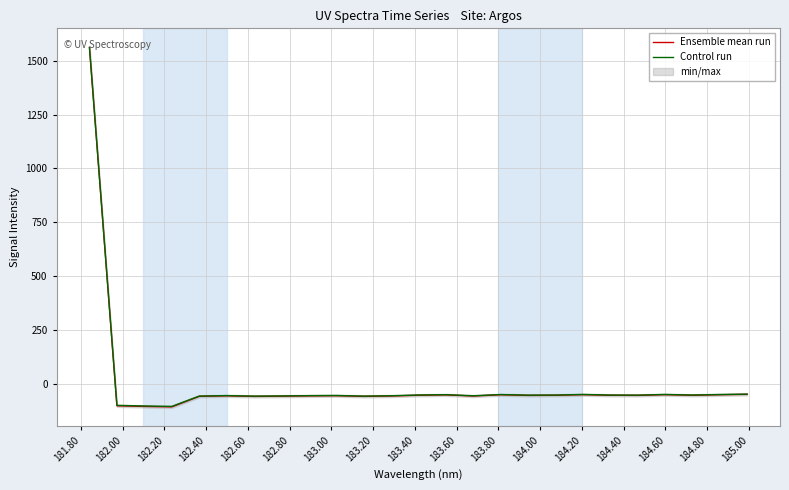

At how many categories does at least one series exceed 64?

1